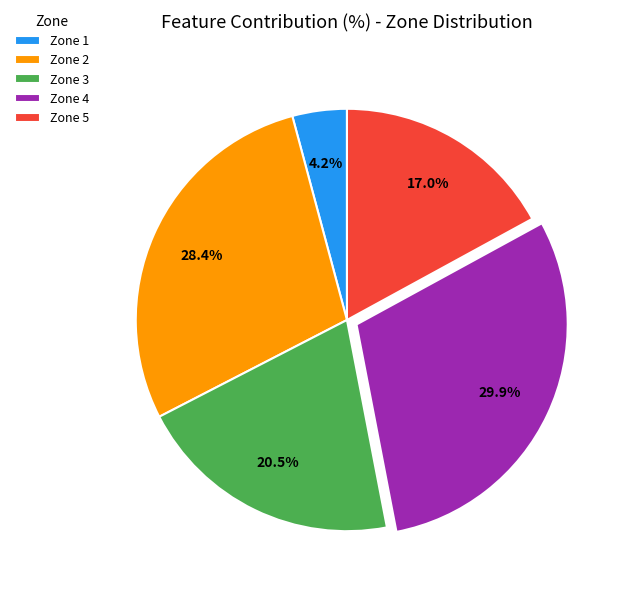

Does any single category account for the majority?

No